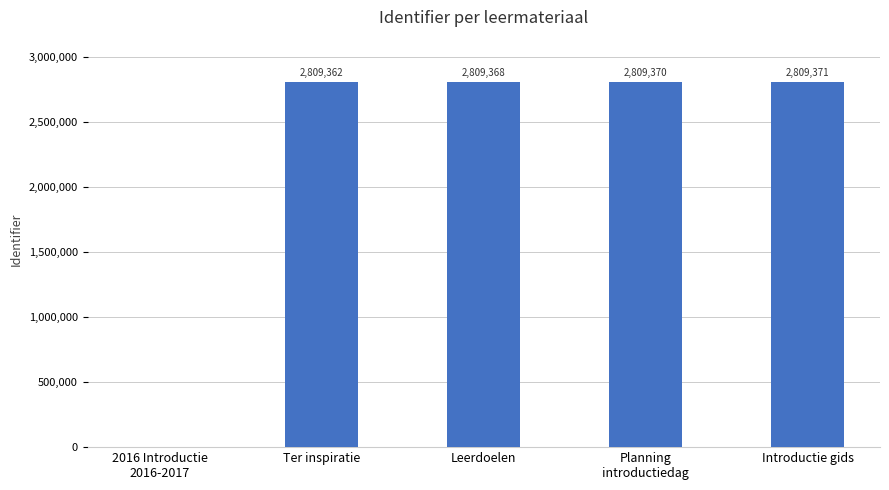

What is the average value?

2247494